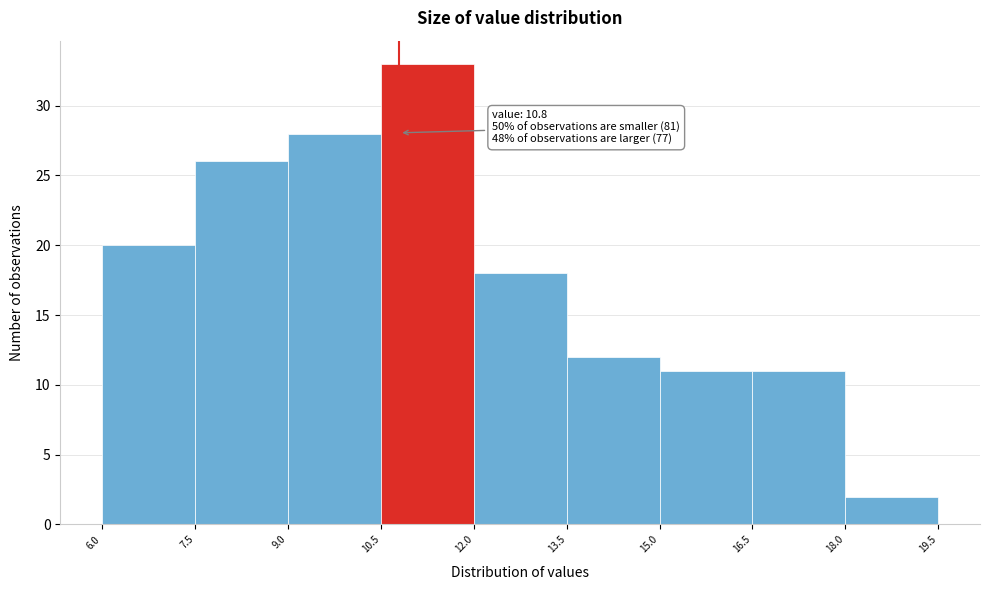

Which range on the x-axis has the tallest bar?

10.5 to 12.0